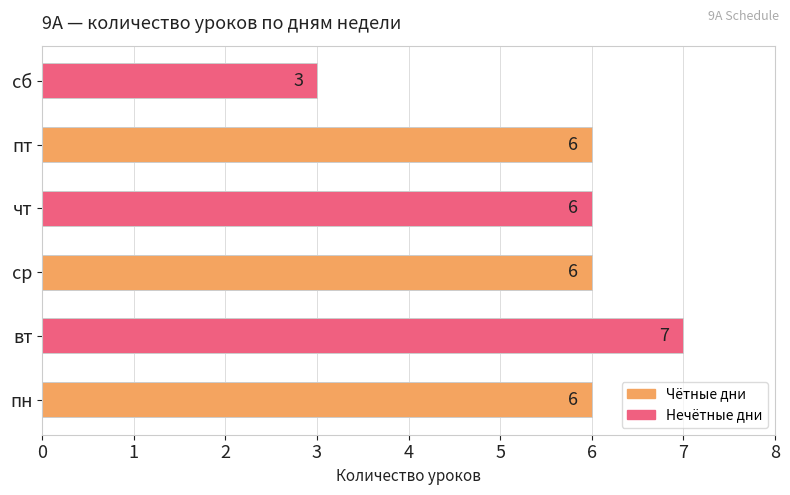

Reading bottom to top, extract all data points from this chart.

пн=6	вт=7	ср=6	чт=6	пт=6	сб=3